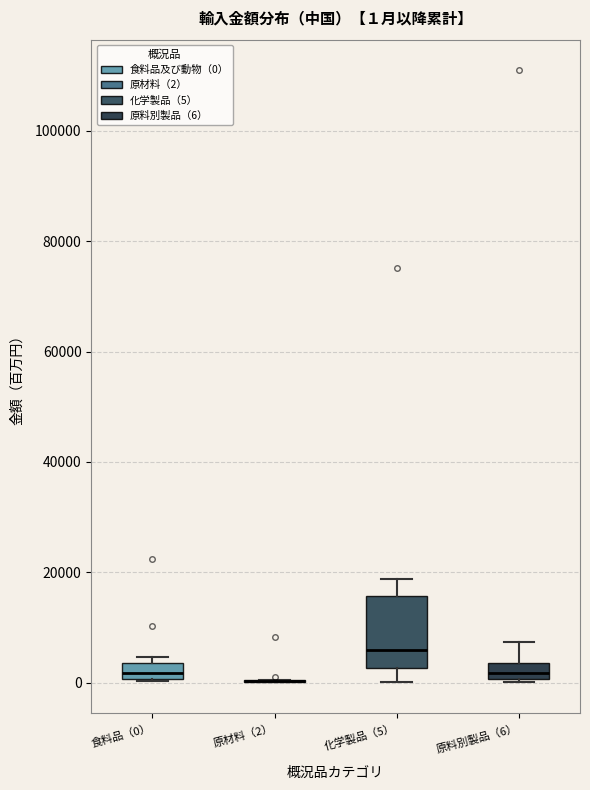

Which box is the tallest, from its lower edge to its upper edge?

化学製品（5）